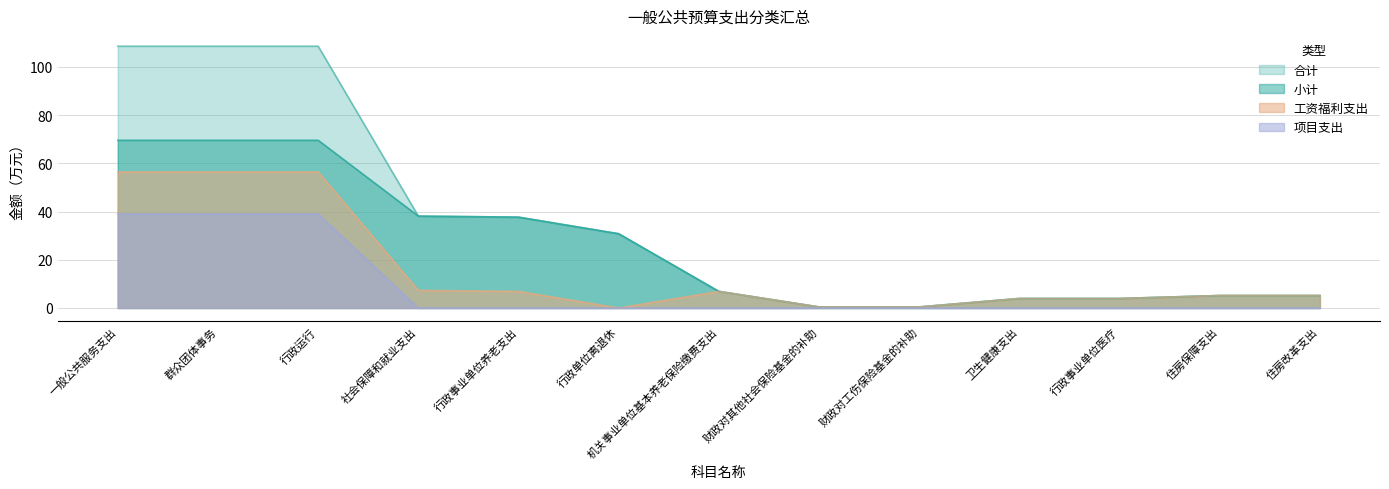

What is the label of the 7th point from the left?

机关事业单位基本养老保险缴费支出